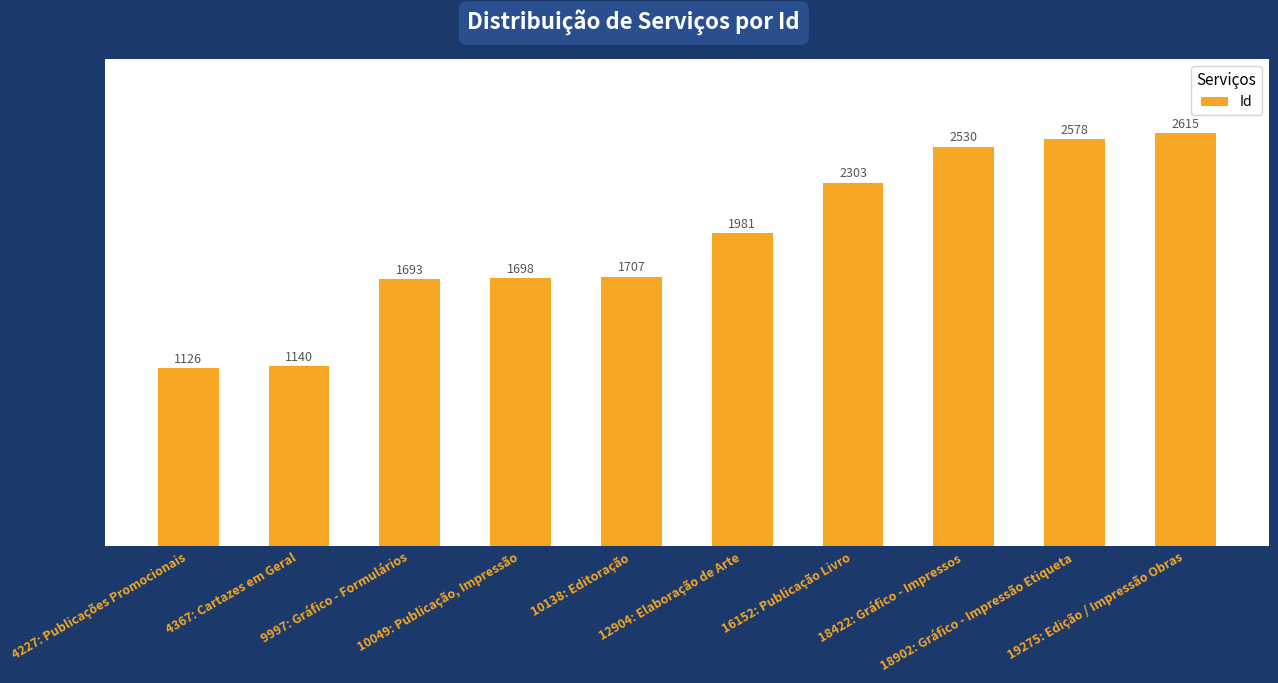

Does the chart contain stacked bars?

No